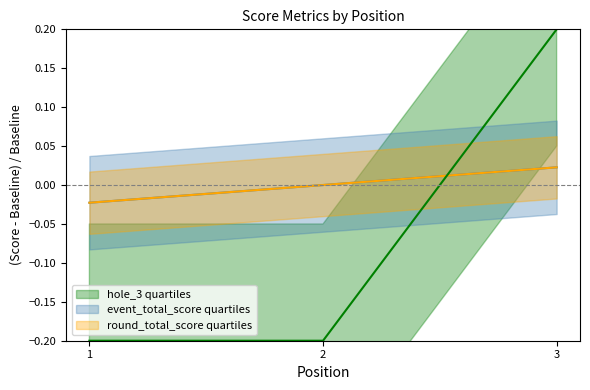

Reading left to right, extract all data points from this chart.

event_total_score: 1=-0.0	2=0.0	3=0.0
round_total_score: 1=-0.0	2=0.0	3=0.0
hole_3: 1=-0.2	2=-0.2	3=0.2